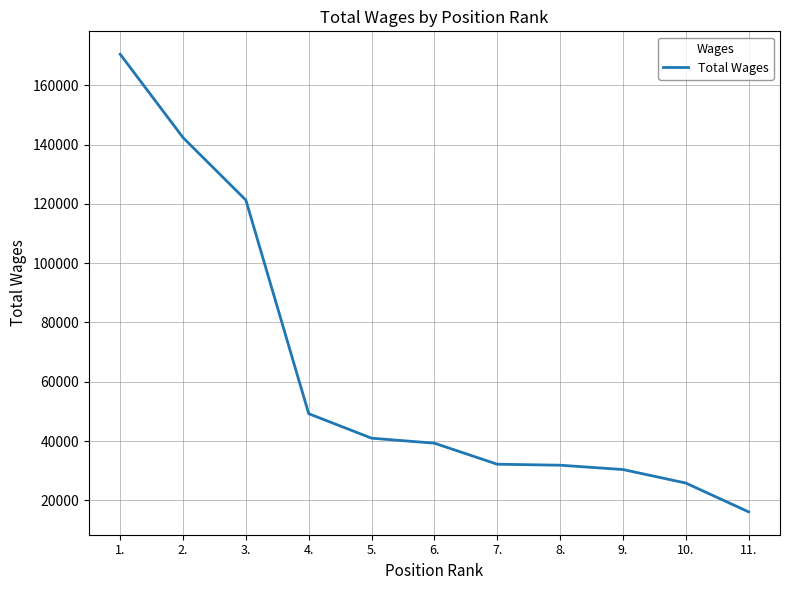

What is the sum of the values at 6. and 7.?

71521